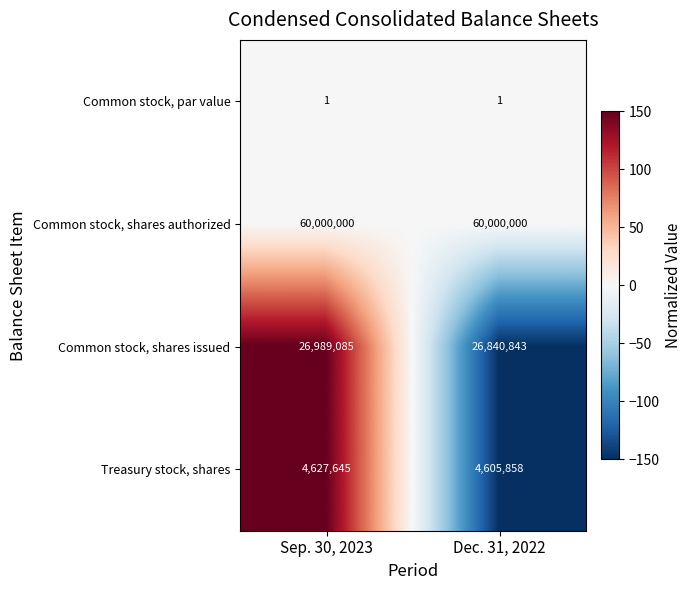

Reading right to left, extract all data points from this chart.

Common stock, par value: Dec. 31, 2022=1	Sep. 30, 2023=1
Common stock, shares authorized: Dec. 31, 2022=60000000	Sep. 30, 2023=60000000
Common stock, shares issued: Dec. 31, 2022=26840843	Sep. 30, 2023=26989085
Treasury stock, shares: Dec. 31, 2022=4605858	Sep. 30, 2023=4627645